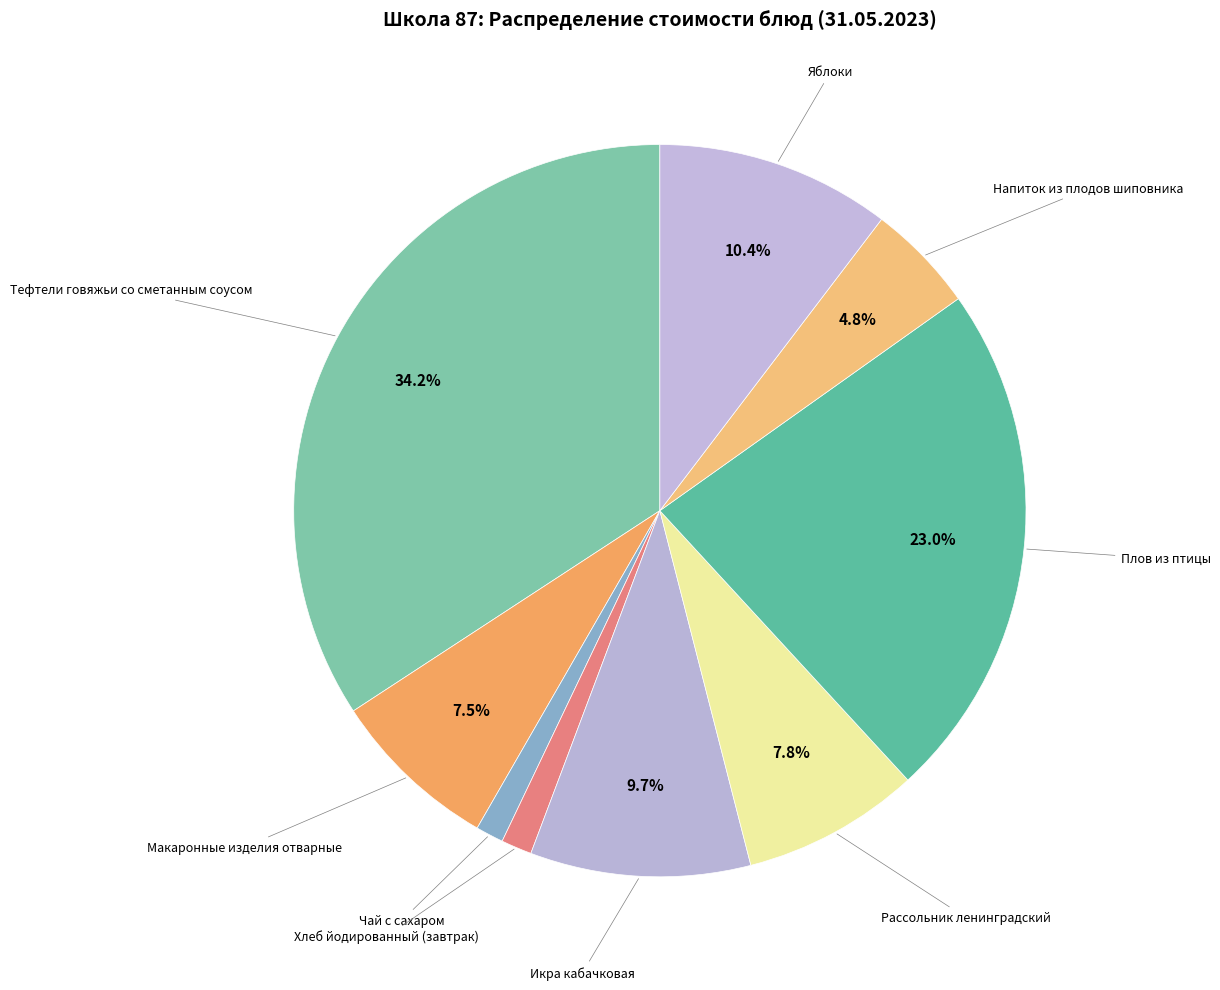

To the nearest percent, what is the average slice percentage?

11%